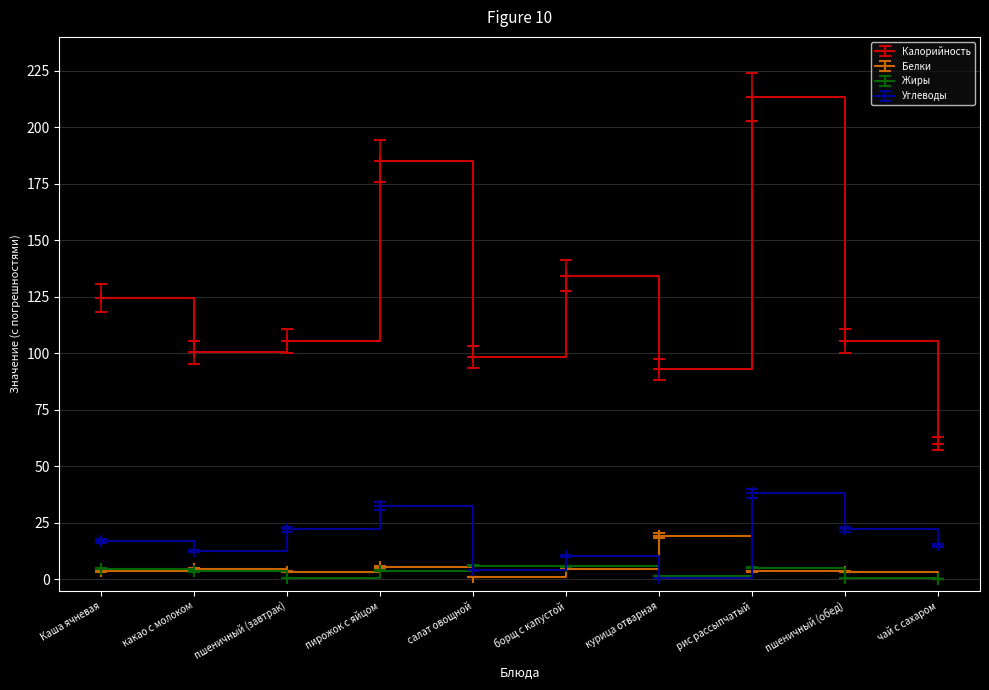

What is the sum of the Жиры values at пшеничный (завтрак) and чай с сахаром?

0.4